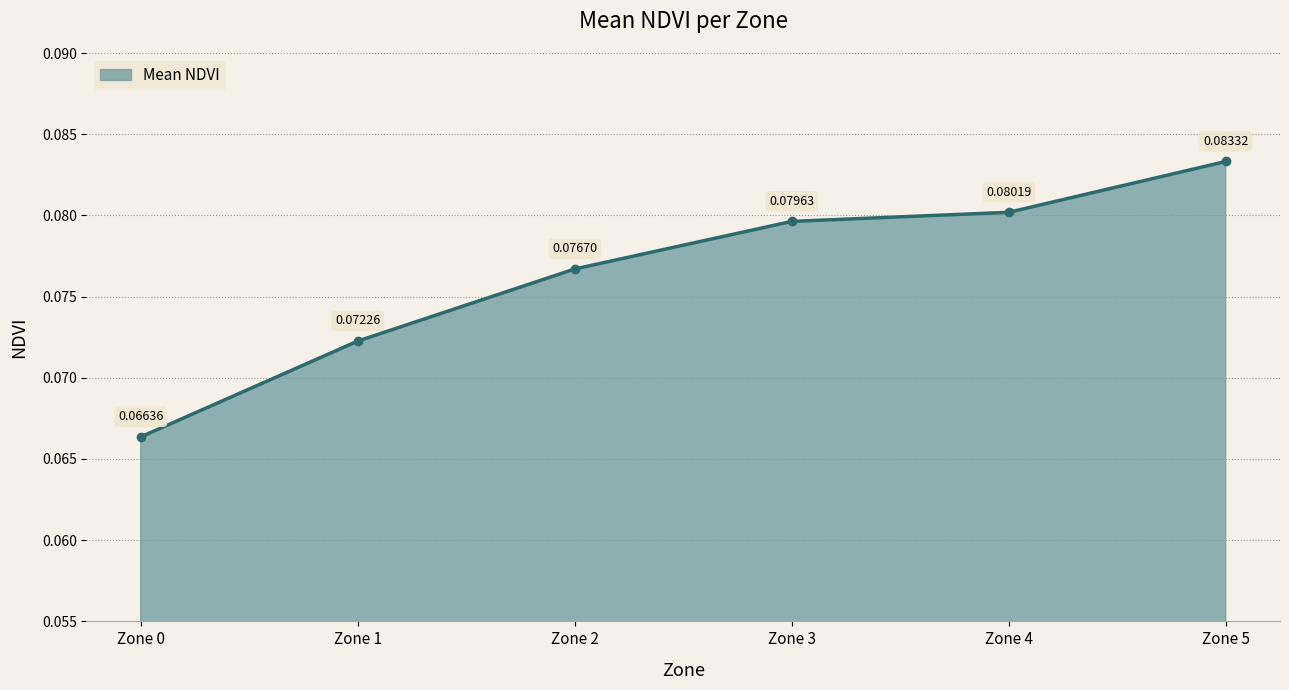

True or false: the data has more than 1 interior local peaks.

False